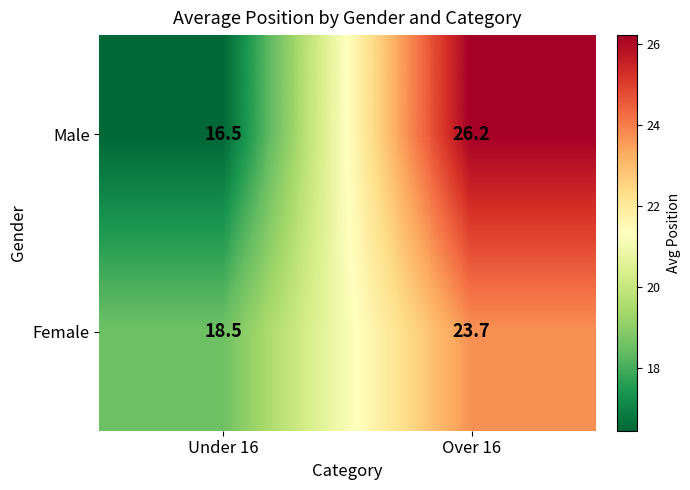

What is the spread (max minus min) of values at Over 16?

2.5